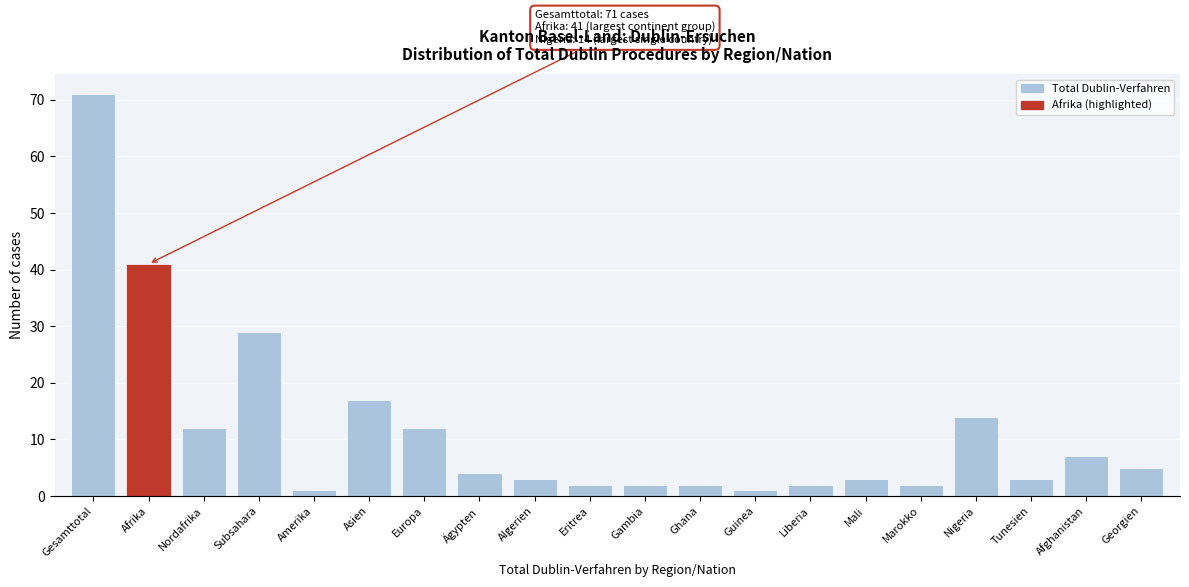

Reading left to right, list all the values displayed in this chart.

Gesamttotal=71	Afrika=41	Nordafrika=12	Subsahara=29	Amerika=1	Asien=17	Europa=12	Ägypten=4	Algerien=3	Eritrea=2	Gambia=2	Ghana=2	Guinea=1	Liberia=2	Mali=3	Marokko=2	Nigeria=14	Tunesien=3	Afghanistan=7	Georgien=5